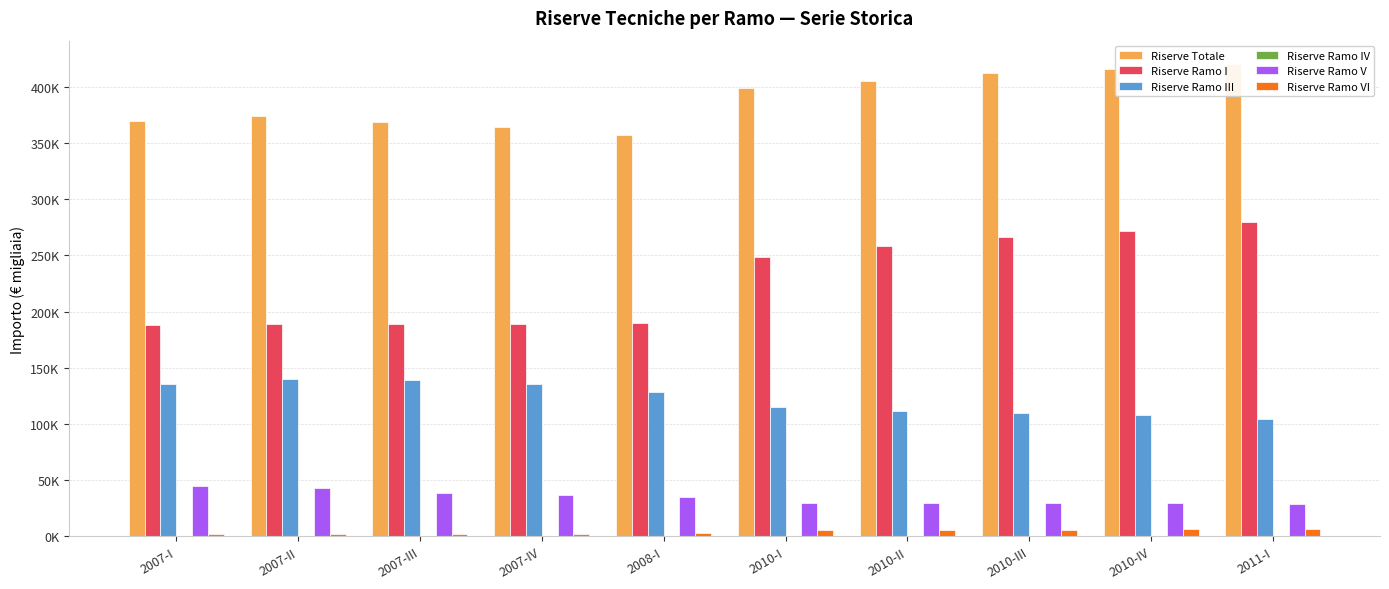

Between 2008-I and 2007-I, which is larger?

2007-I